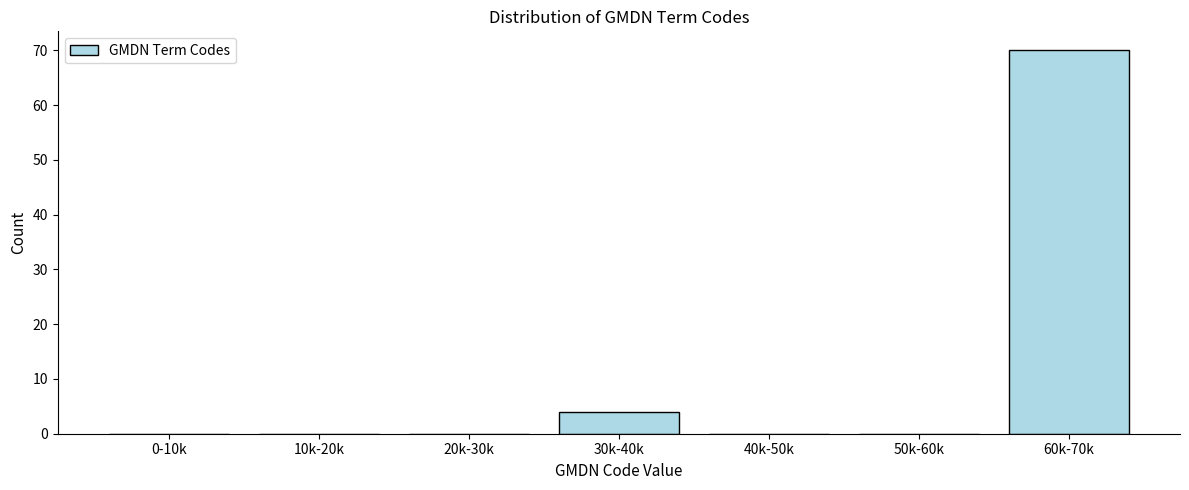

Reading right to left, list all the values displayed in this chart.

60k-70k=70	50k-60k=0	40k-50k=0	30k-40k=4	20k-30k=0	10k-20k=0	0-10k=0